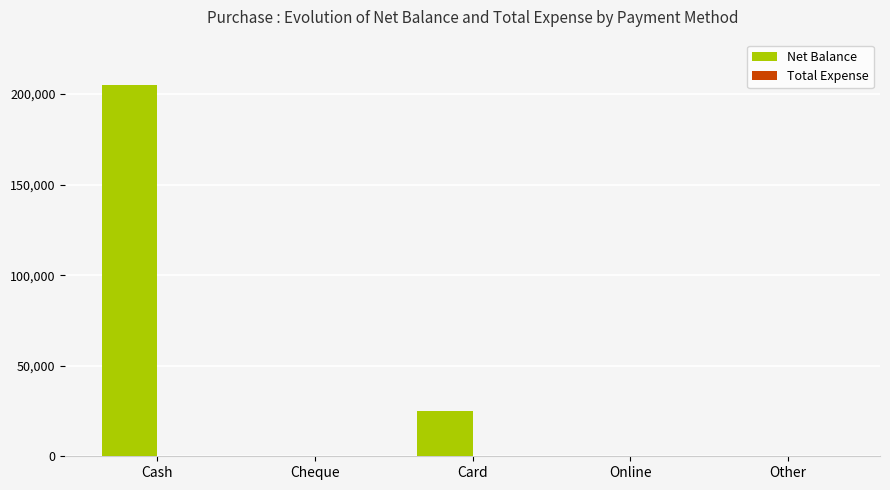

Is it true that the value at Card is 25000?

True